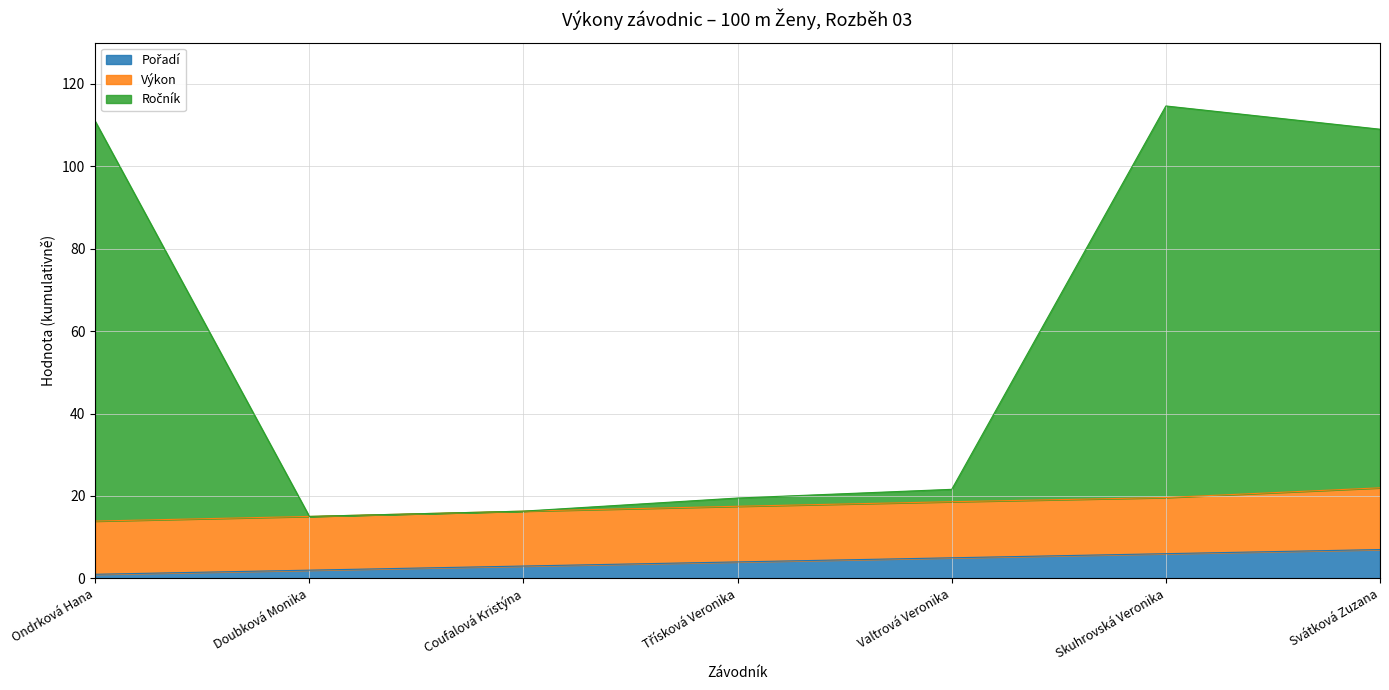

What is the value of the Ročník point at the 3rd from the left?

16.3